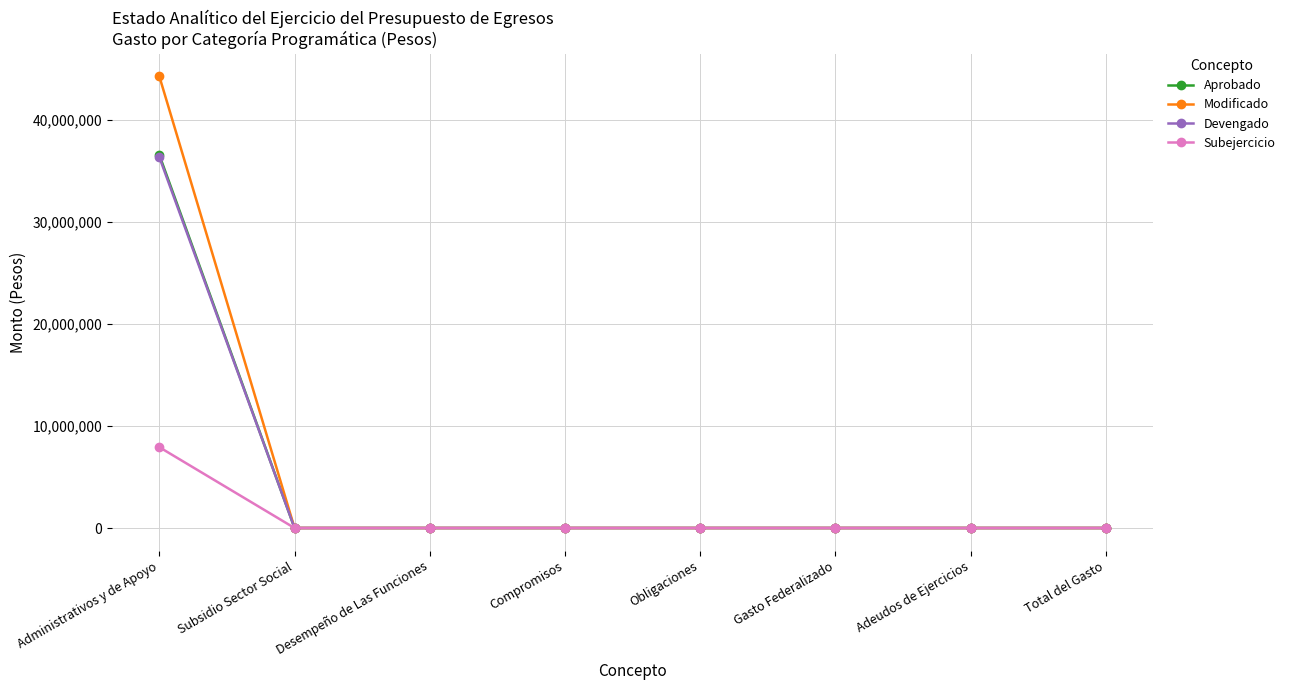

What is the average value of the Subejercicio series?

990419